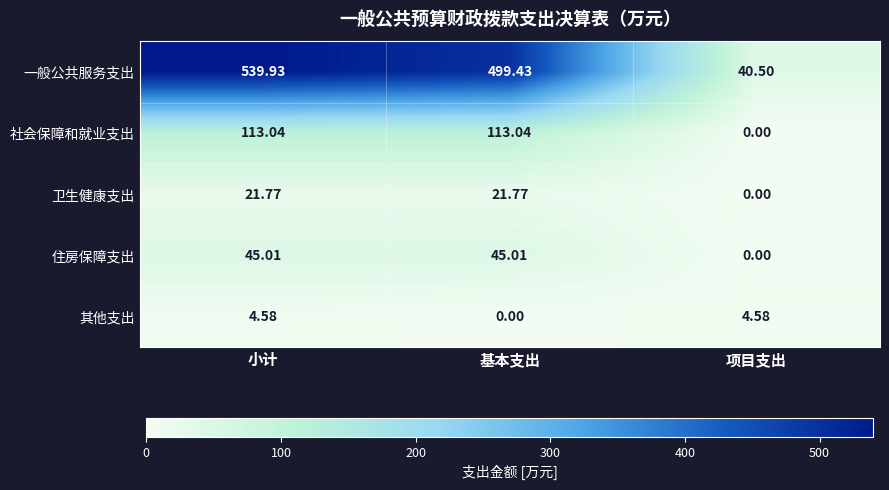

Rank the series at 小计 from lowest to highest value.

其他支出, 卫生健康支出, 住房保障支出, 社会保障和就业支出, 一般公共服务支出